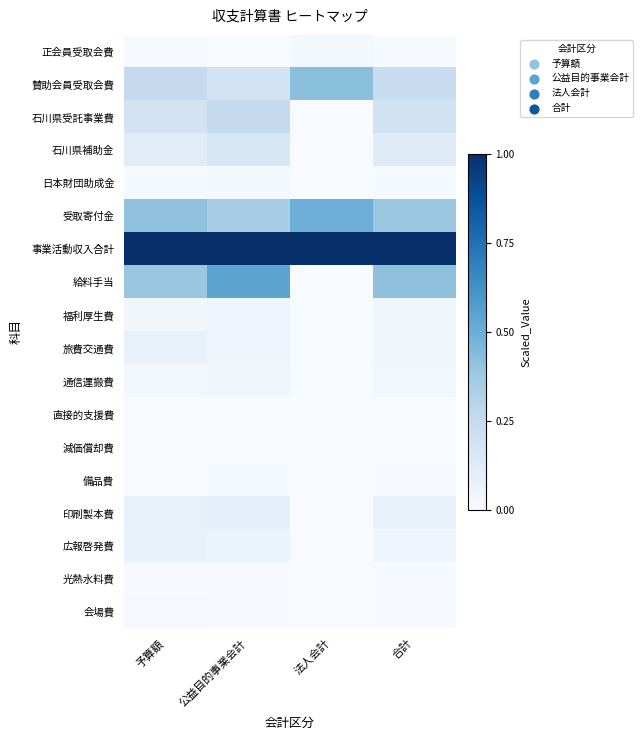

What is the spread (max minus min) of values at 予算額?

1.0